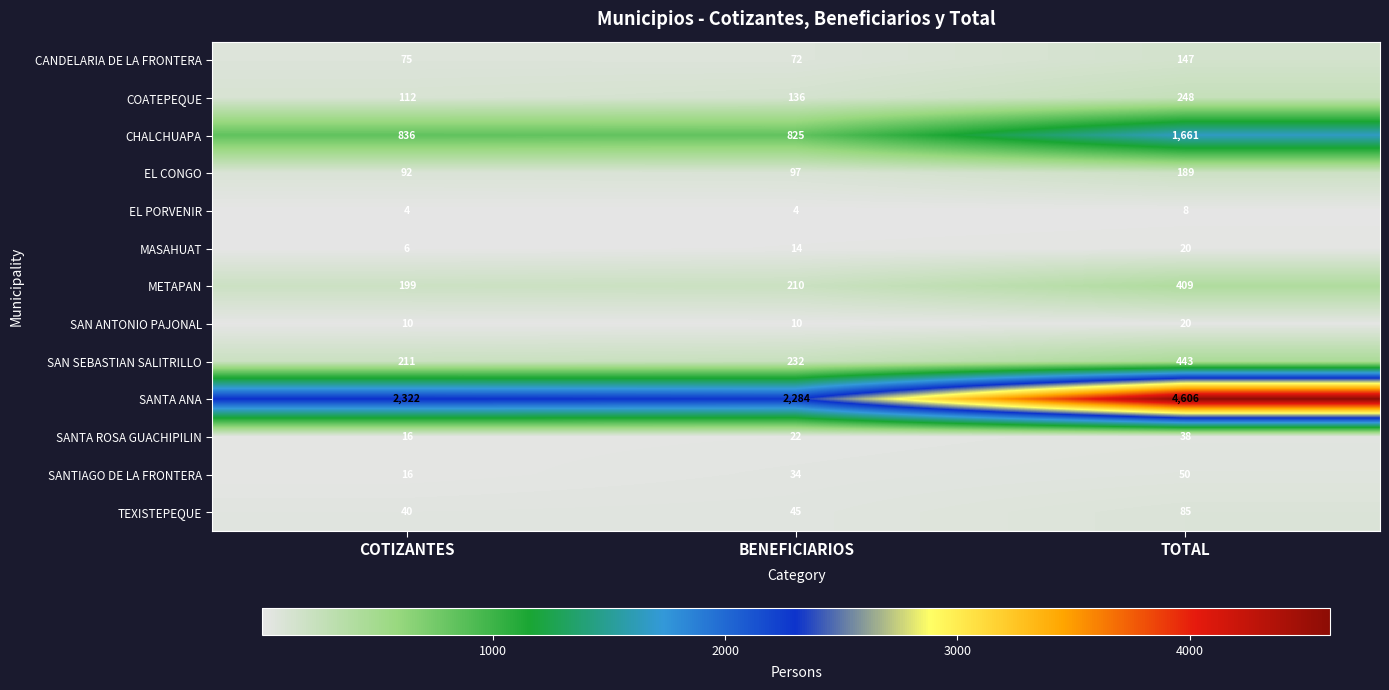

Where is EL CONGO nearest to the value 140?

BENEFICIARIOS